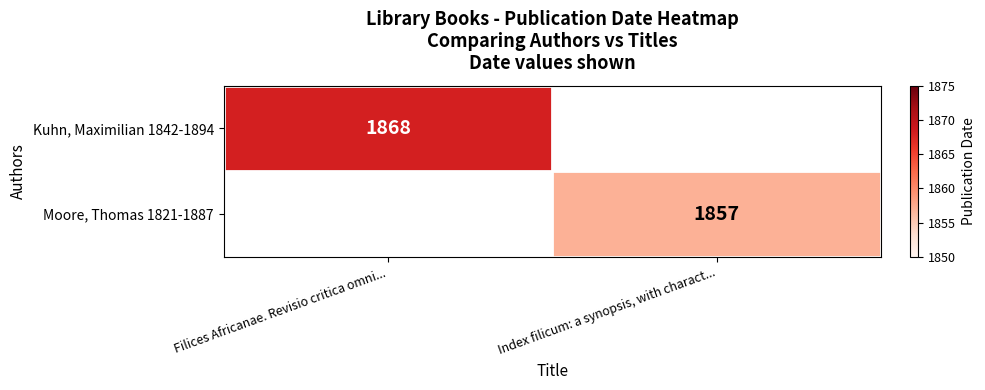

How many categories are shown in the chart?

2